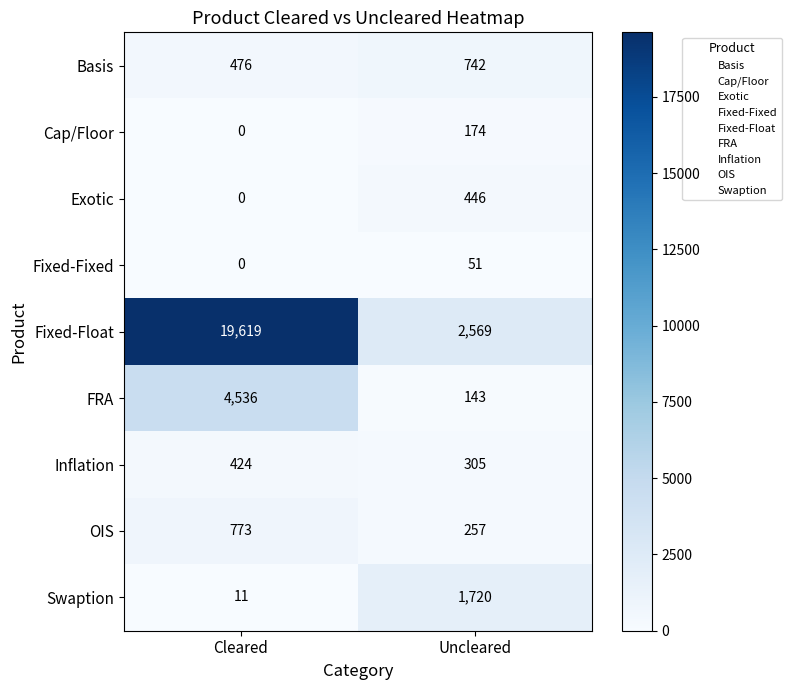

What is the sum of all Basis values?

1218